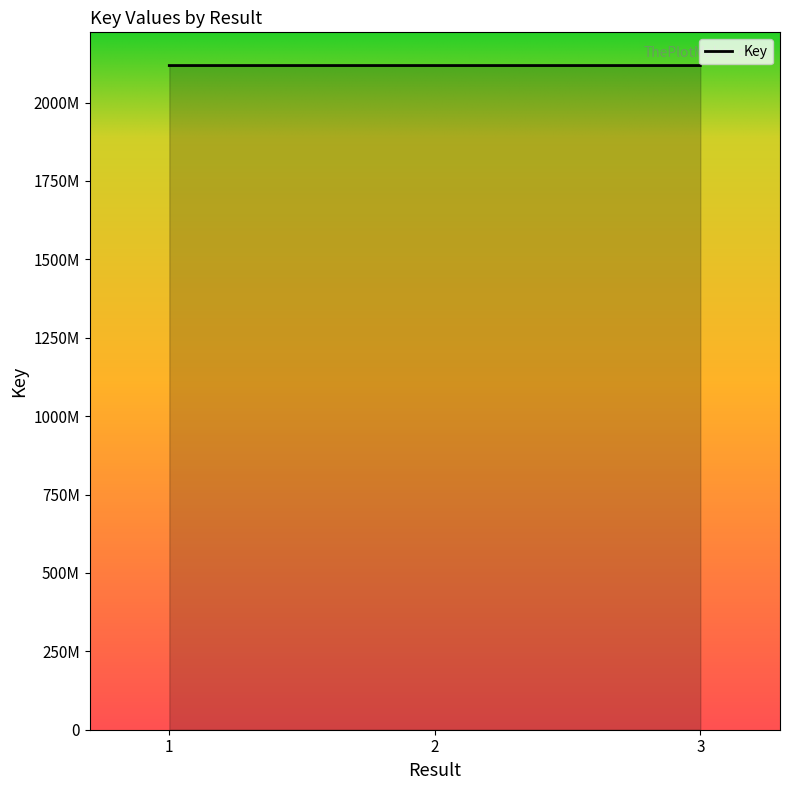

List the labels in order of value, smallest first.

2, 3, 1